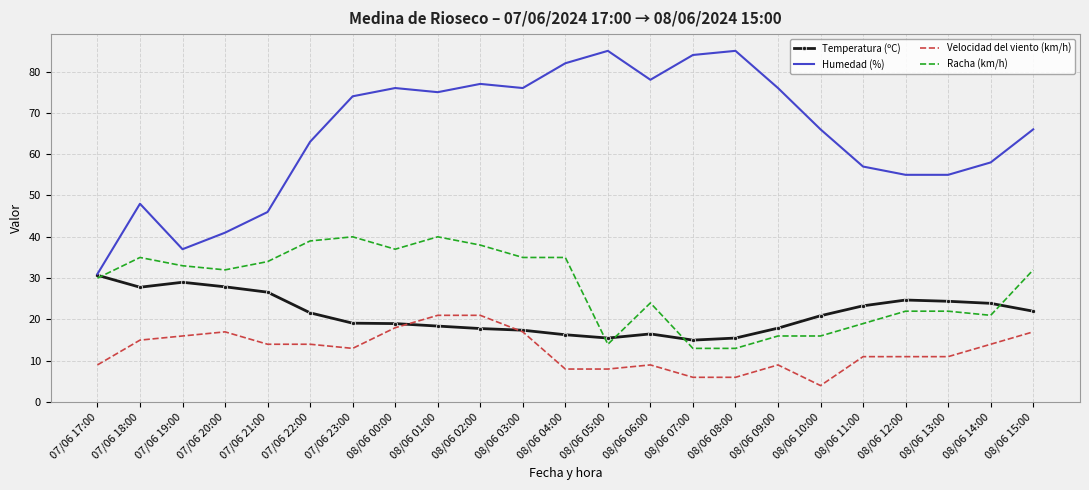

What is the approximate value of Humedad (%) at 08/06 15:00?

66.0